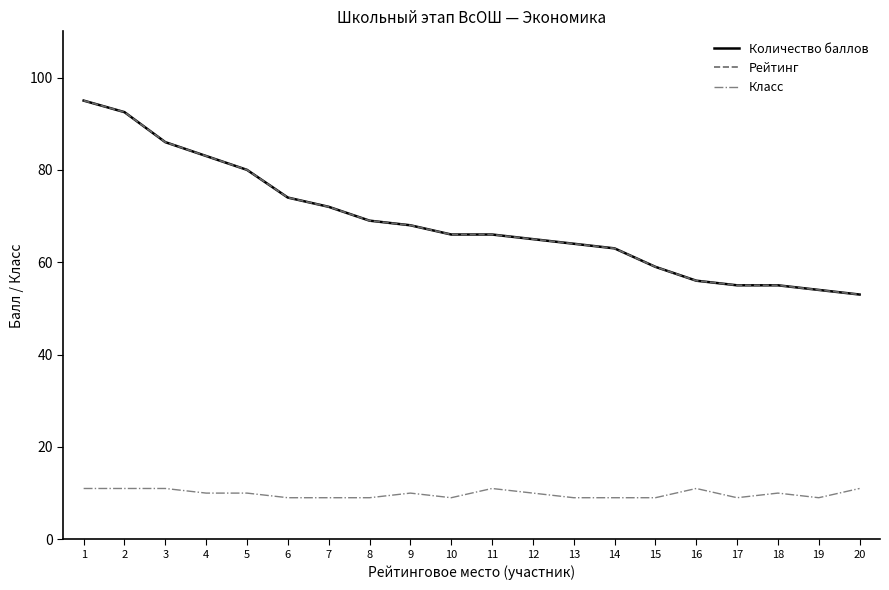

Does the chart have visible grid lines?

No